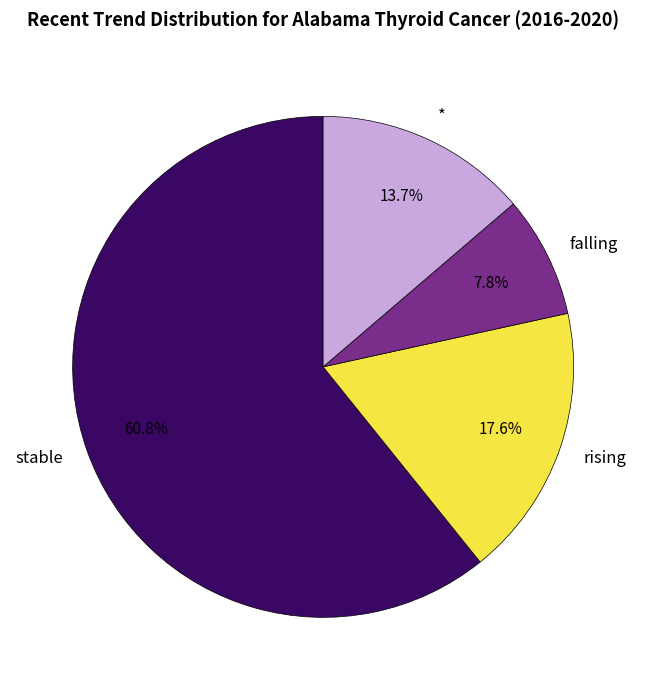

What is the smallest slice in the pie chart?

falling